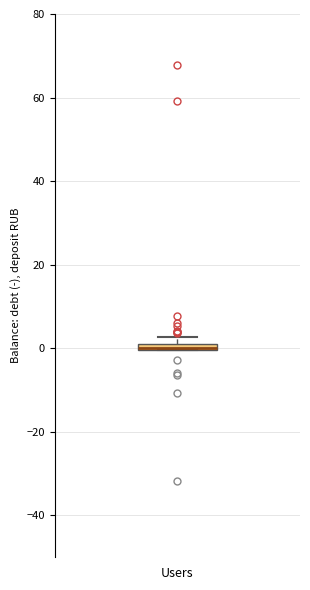

Where is the lower edge of the box for Users on the y-axis? The values are not printed on the chart, so give them approximately, as read against the axis.

0